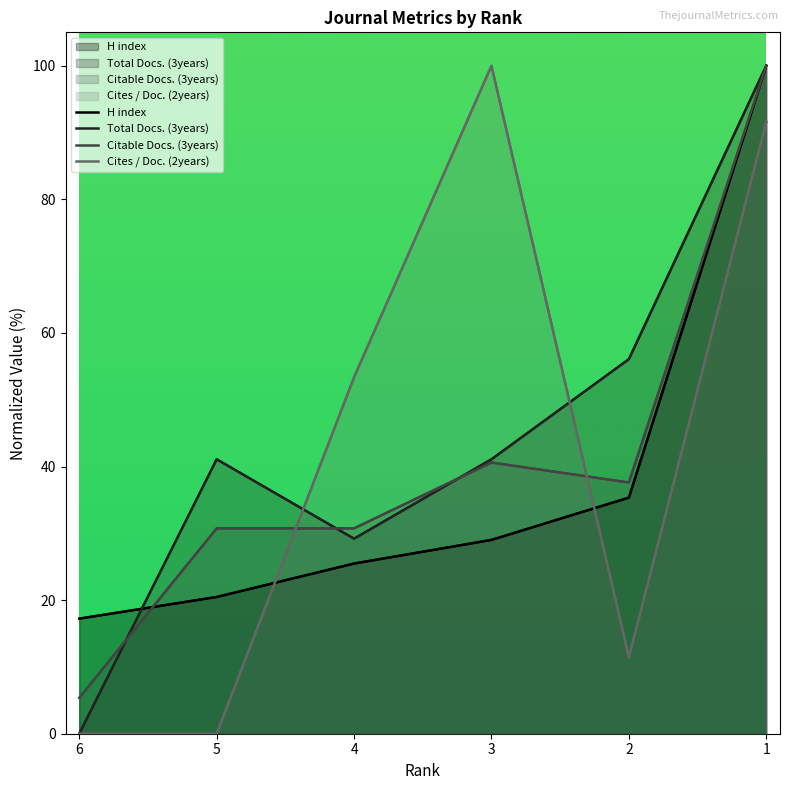

Reading right to left, what are all the values shown in this chart?

H index: 100.0	35.3	29.0	25.5	20.5	17.2
Total Docs. (3years): 100.0	56.1	41.1	29.2	41.1	0.0
Citable Docs. (3years): 100.0	37.6	40.6	30.7	30.7	5.4
Cites / Doc. (2years): 91.6	11.4	100.0	53.4	0.0	0.0